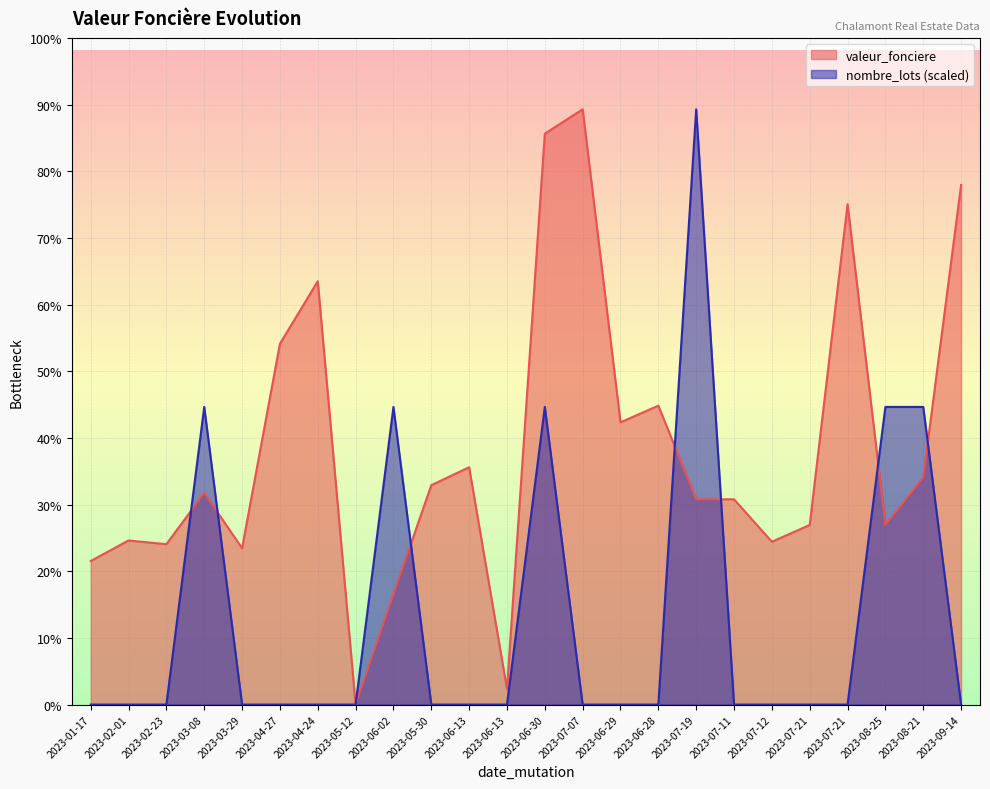

Between 2023-07-21 and 2023-06-29, which is larger?

2023-07-21